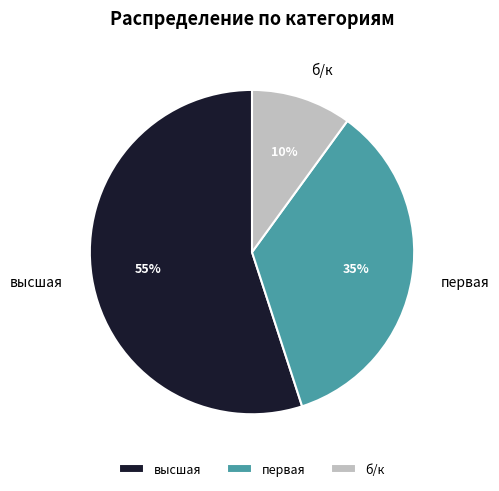

Count the number of slices in the pie.

3